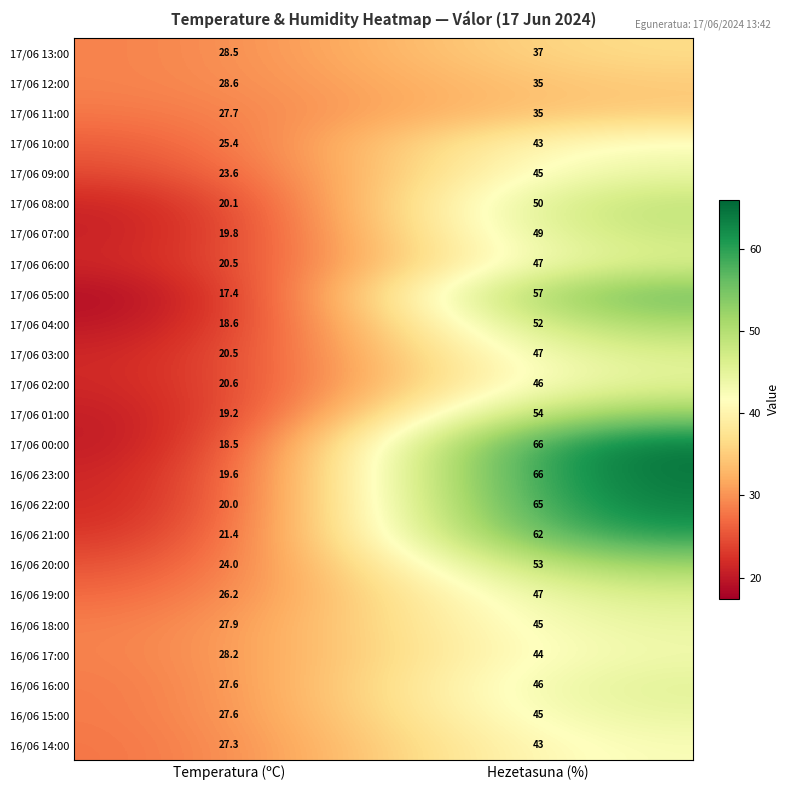

What is the sum of the 16/06 23:00 values at Hezetasuna (%) and Temperatura (ºC)?

85.6